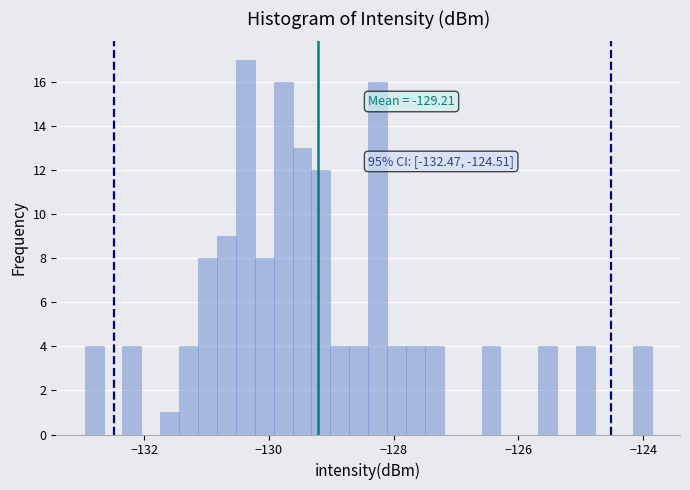

Read against the x-axis, roughly where is the centre of the tallest bar?

-130.4